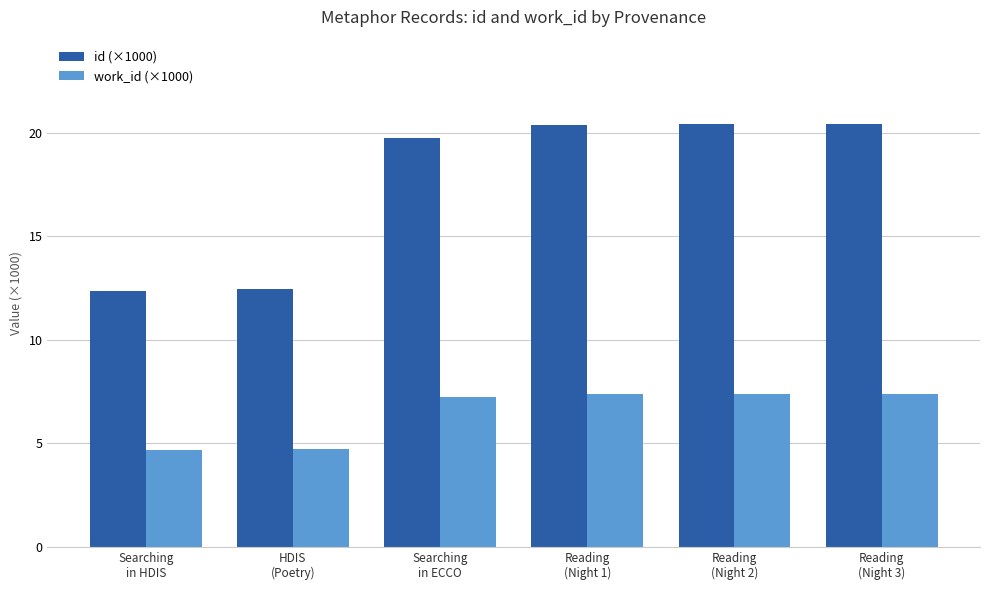

What value does the id (×1000) series have at Searching
in HDIS?

12.4